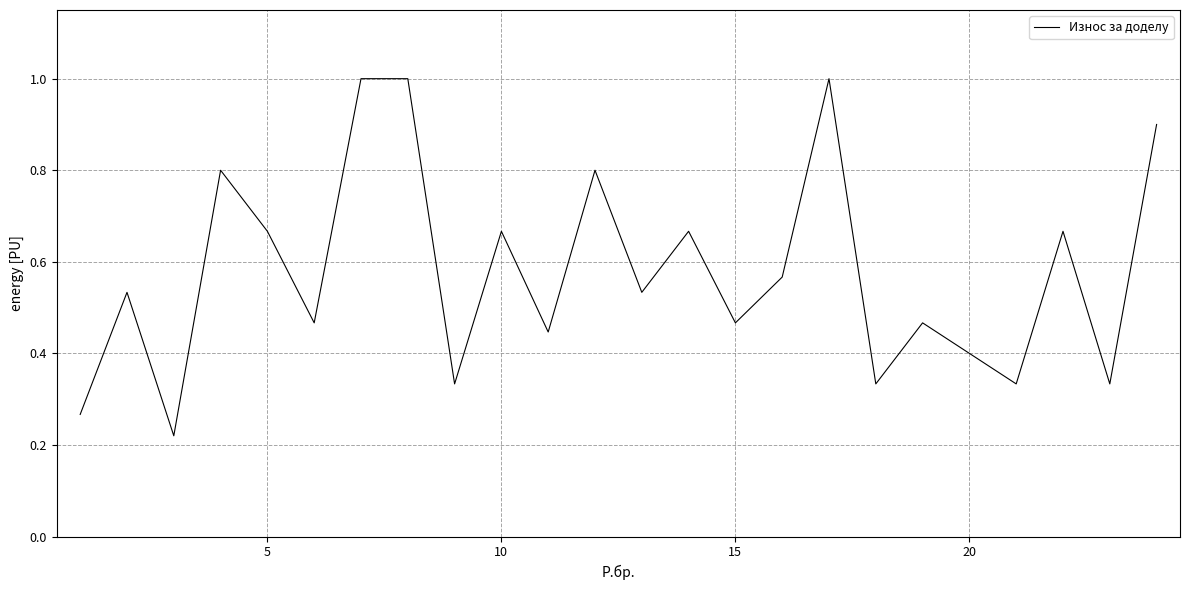

What is the greatest value displayed?

1.0